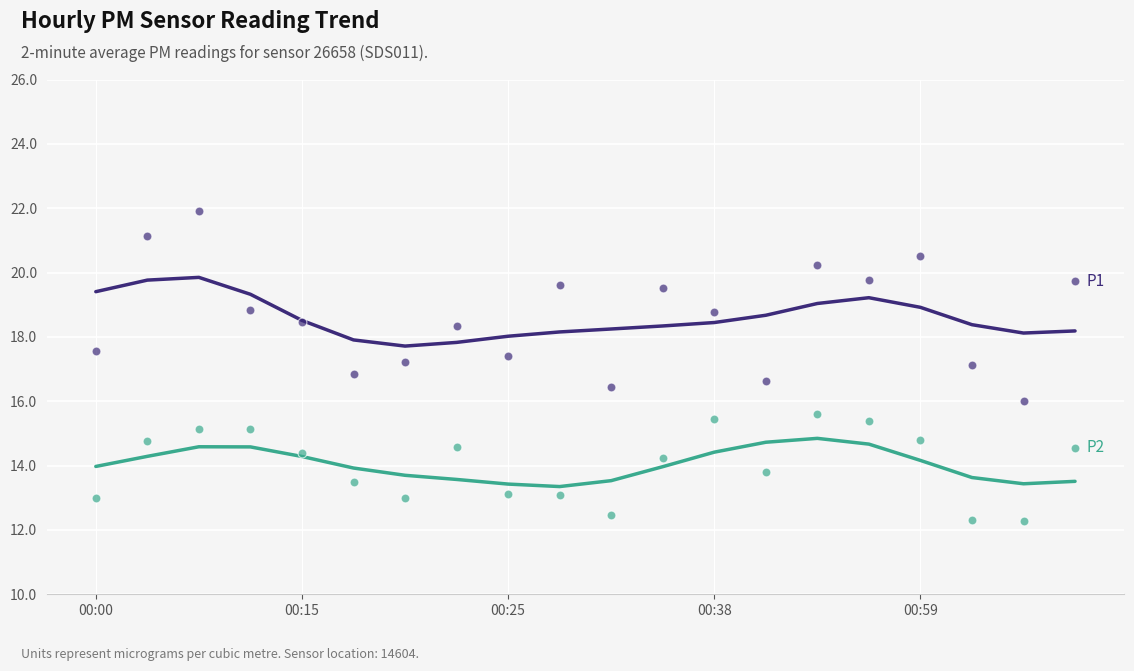

Which series contains the lowest Y value?

P2